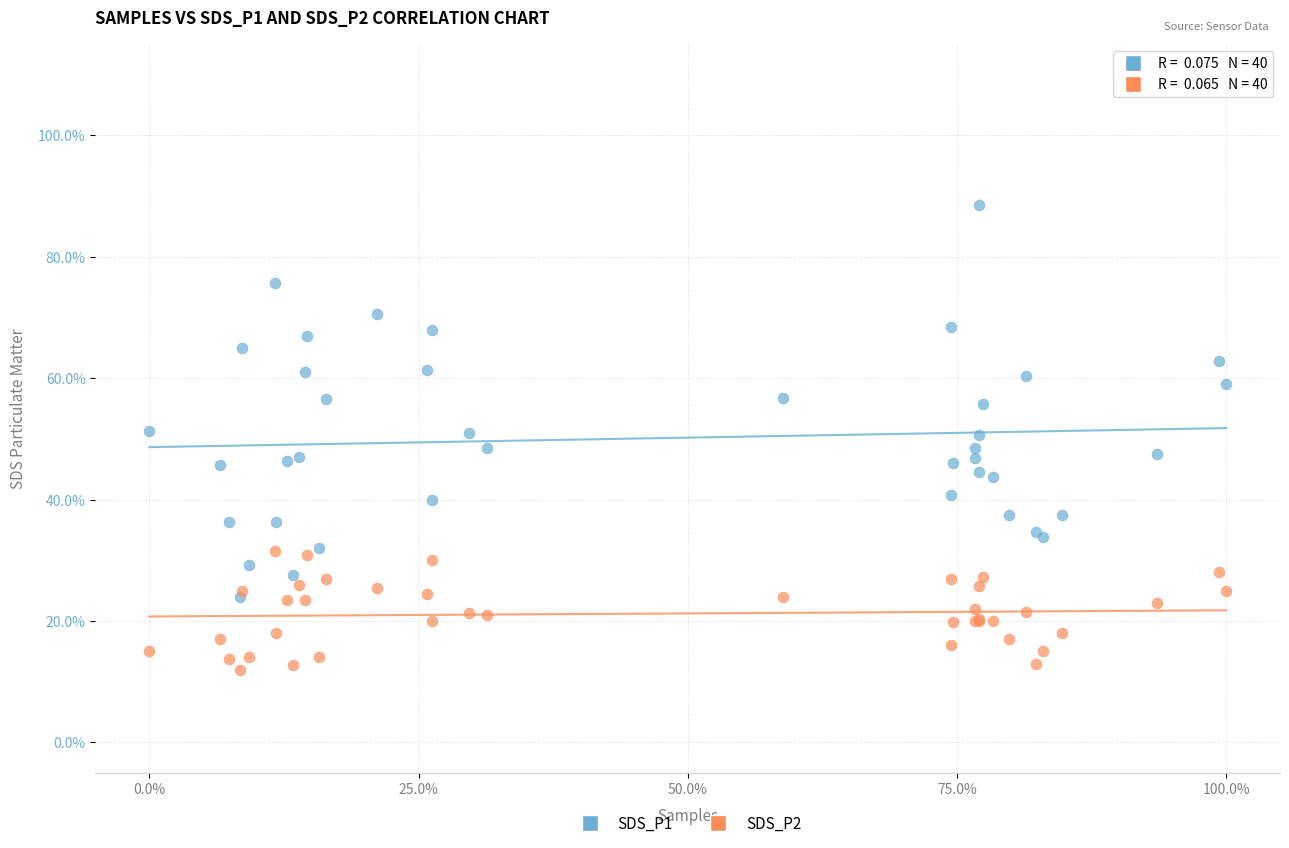

Which series reaches the minimum Y coordinate?

SDS_P2